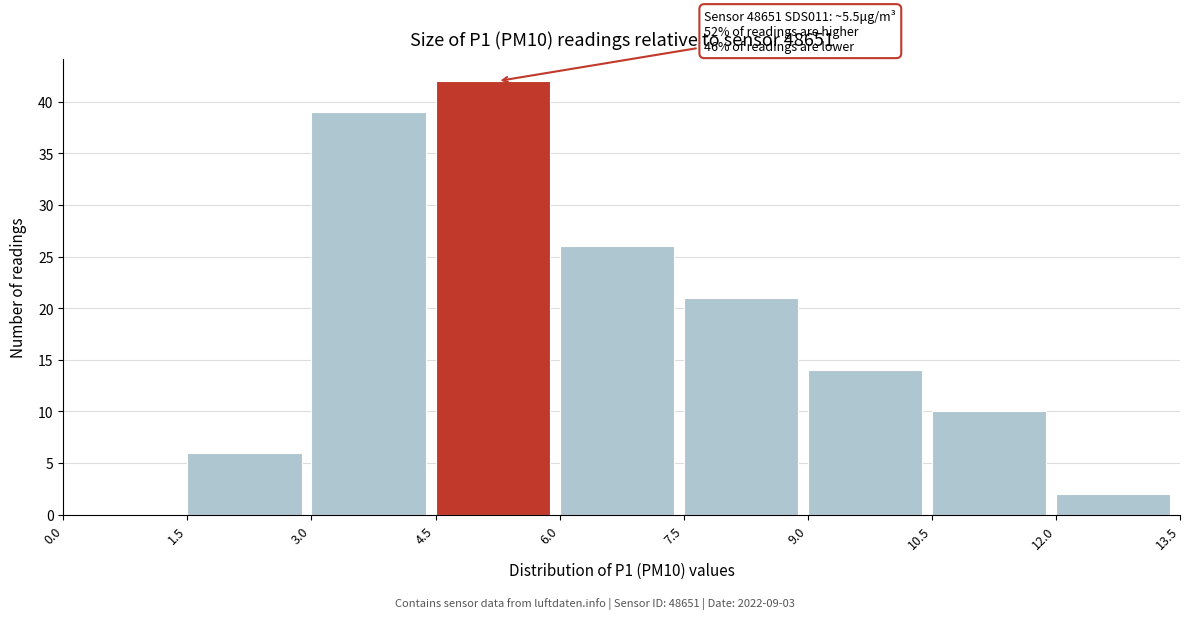

Which range on the x-axis has the tallest bar?

4.5 to 6.0